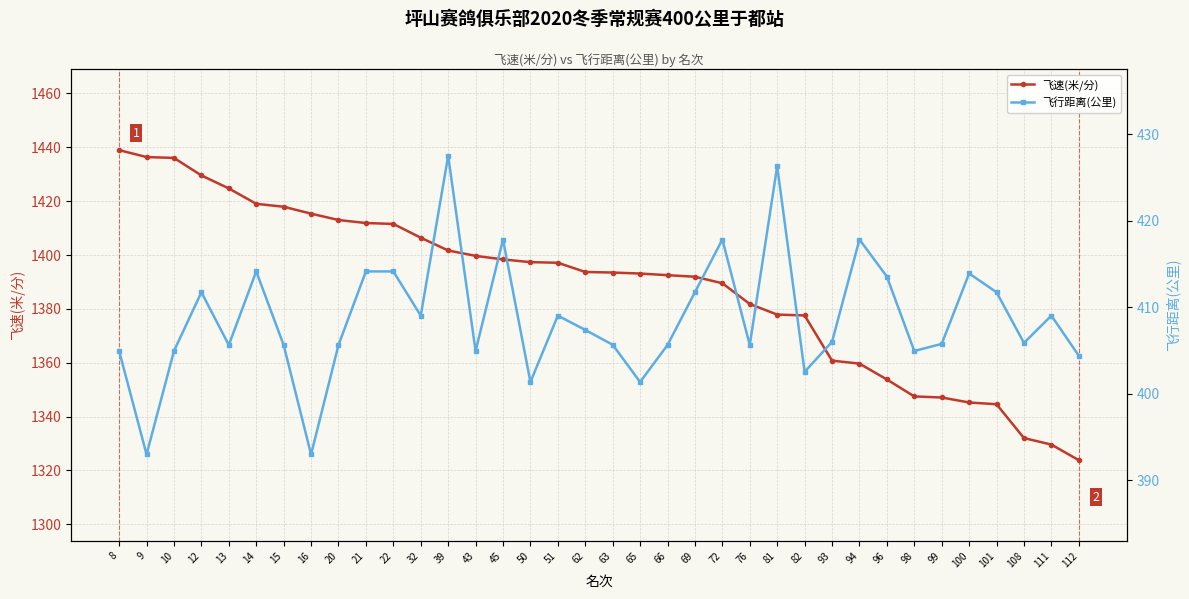

Reading left to right, list all the values displayed in this chart.

飞速(米/分): 8=1438.9	9=1436.4	10=1436.0	12=1429.5	13=1424.7	14=1419.0	15=1417.9	16=1415.4	20=1413.0	21=1411.9	22=1411.5	32=1406.4	39=1401.7	43=1399.7	45=1398.4	50=1397.4	51=1397.1	62=1393.7	63=1393.5	65=1393.1	66=1392.5	69=1391.9	72=1389.5	76=1381.8	81=1377.9	82=1377.6	93=1360.8	94=1359.7	96=1353.8	98=1347.5	99=1347.1	100=1345.2	101=1344.6	108=1332.0	111=1329.6	112=1323.8
飞行距离(公里): 8=404.9	9=393.0	10=404.9	12=411.7	13=405.6	14=414.1	15=405.6	16=393.0	20=405.6	21=414.1	22=414.1	32=409.0	39=427.5	43=404.9	45=417.8	50=401.4	51=409.0	62=407.4	63=405.7	65=401.4	66=405.6	69=411.7	72=417.8	76=405.6	81=426.3	82=402.5	93=406.0	94=417.8	96=413.6	98=404.9	99=405.8	100=413.9	101=411.7	108=405.9	111=409.0	112=404.4